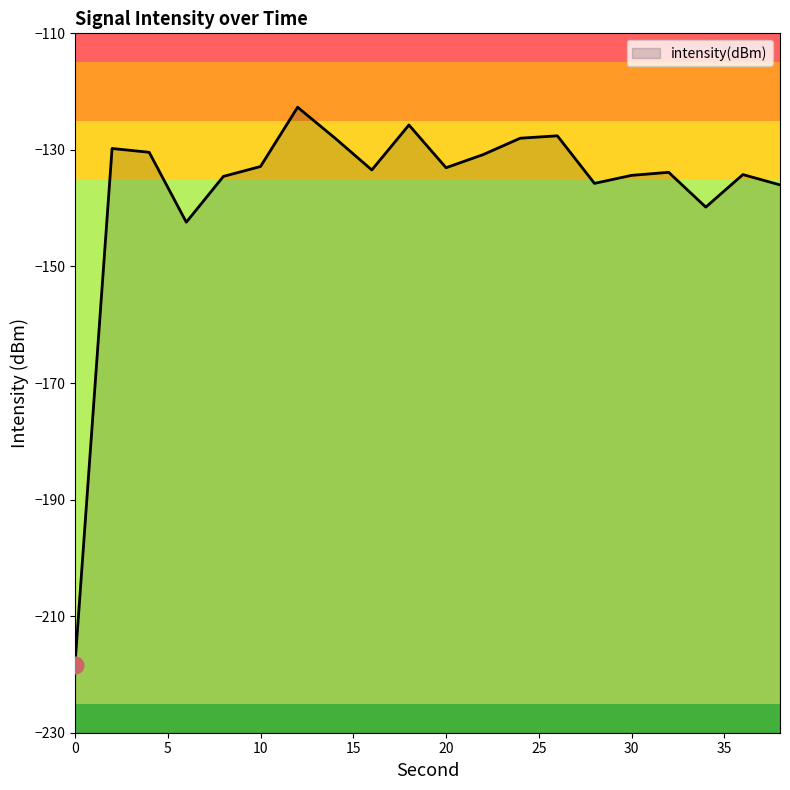

True or false: there are more than 2 points higher than both neighbors.

True